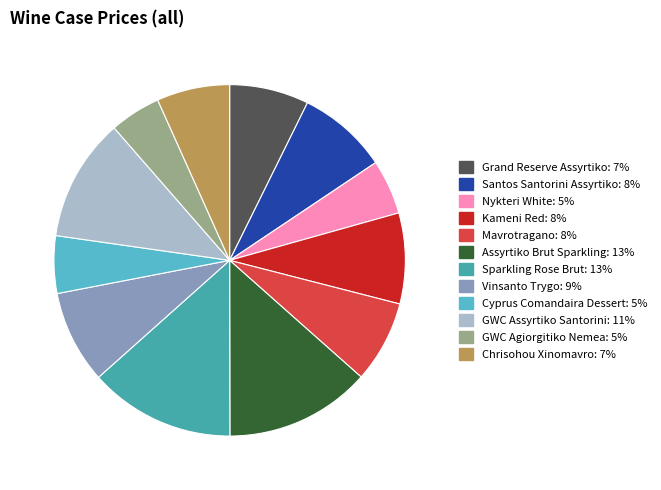

How many segments does this pie chart have?

12